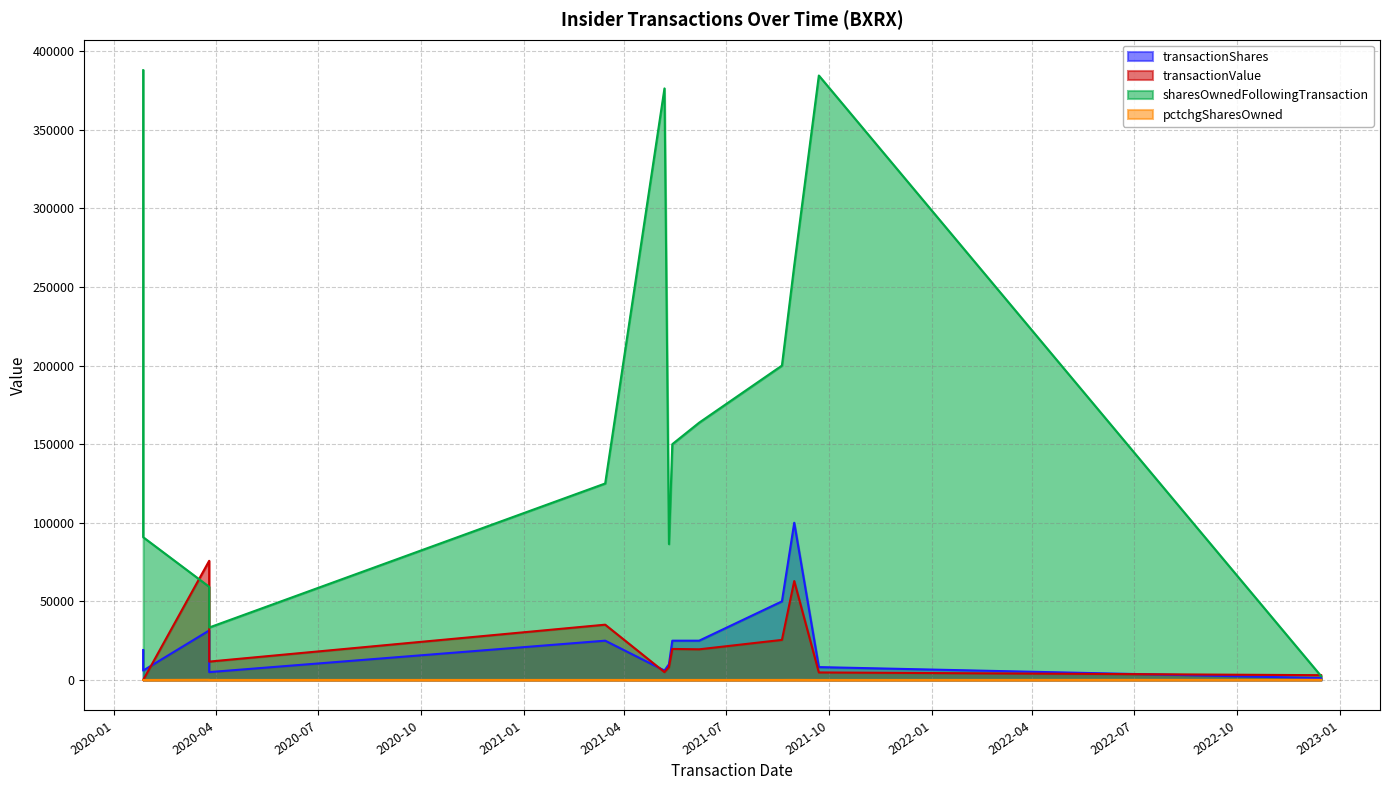

At which category does pctchgSharesOwned reach its first local valley?

2020-03-26